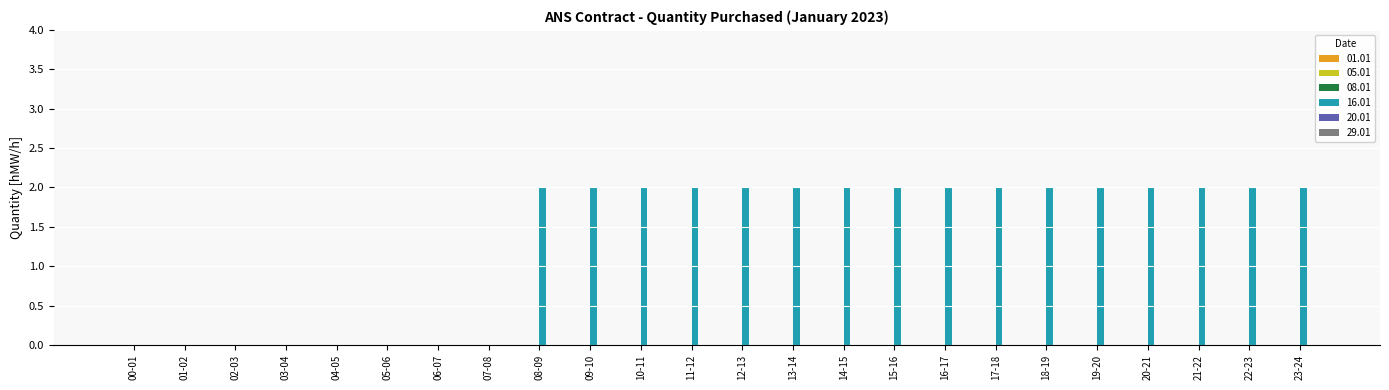

True or false: the data shows 1 at 16-17.

False